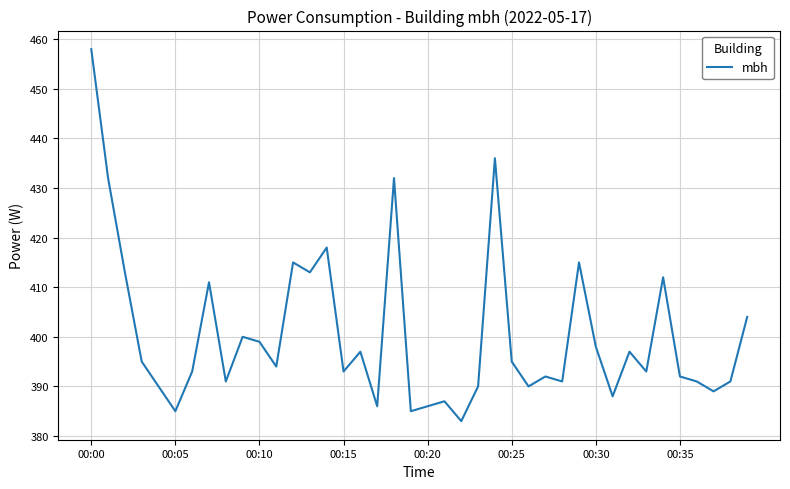

What is the maximum value shown in the chart?

458